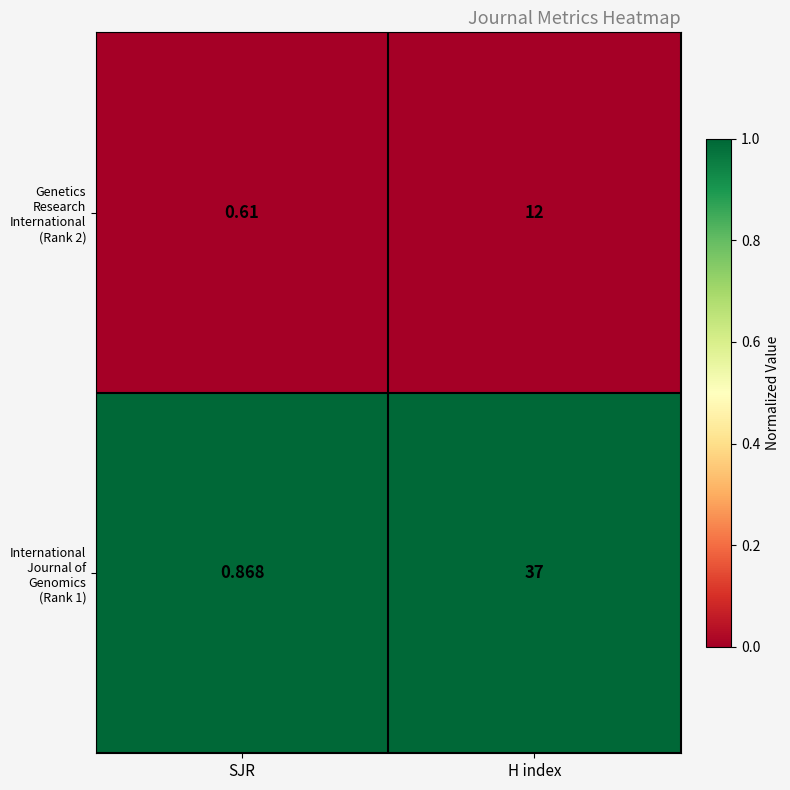

Which category has the highest value across all series?

H index